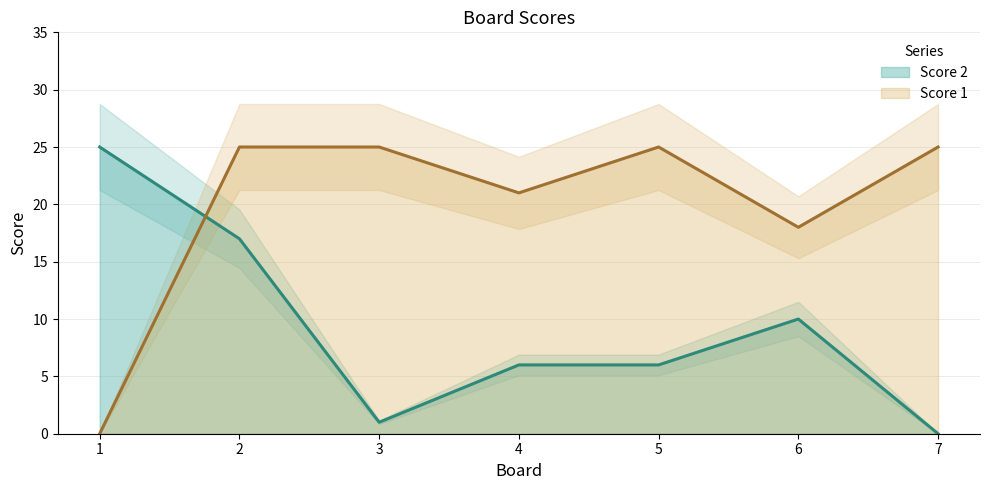

What is the sum of all Score 1 values?

139